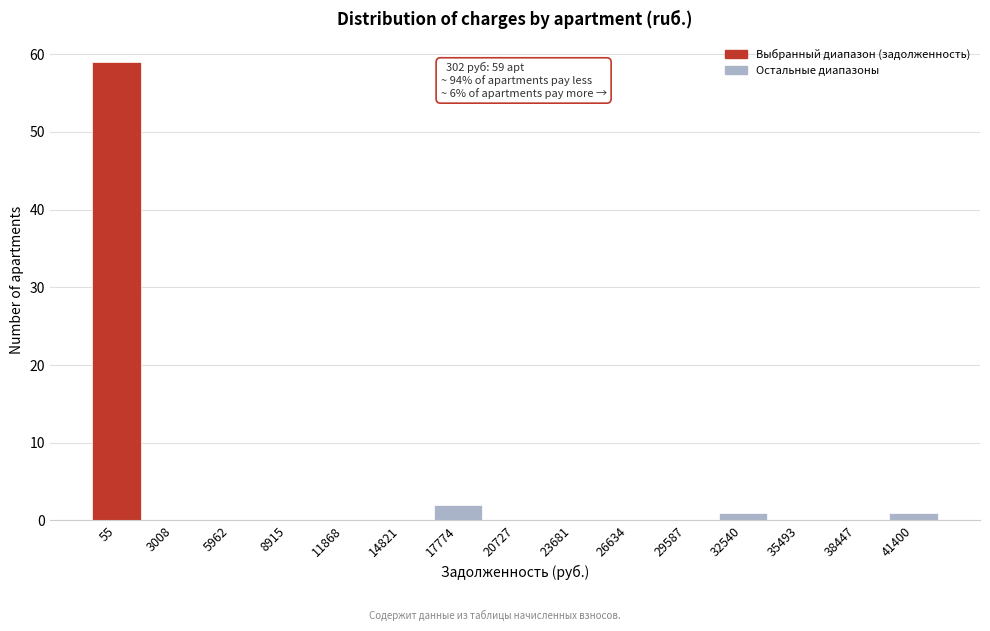

Reading left to right, list all the values displayed in this chart.

55=59	3008=0	5962=0	8915=0	11868=0	14821=0	17774=2	20727=0	23681=0	26634=0	29587=0	32540=1	35493=0	38447=0	41400=1